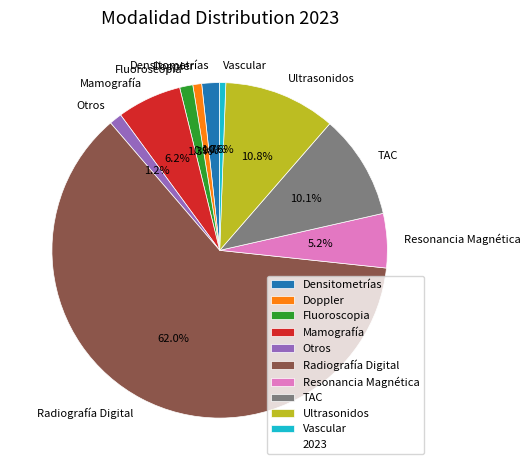

To the nearest percent, what is the difference between the Mamografía and Densitometrías slice percentages?

4%